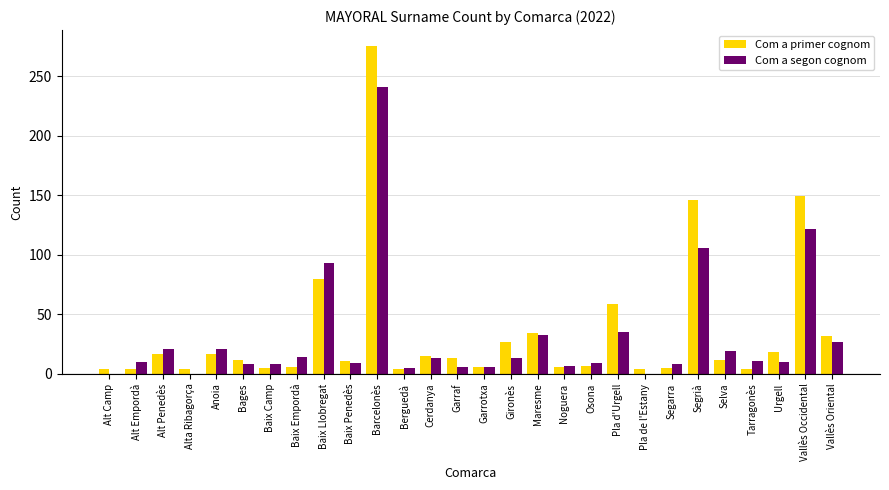

What is the sum of the Com a segon cognom values at Osona and Garrotxa?

15